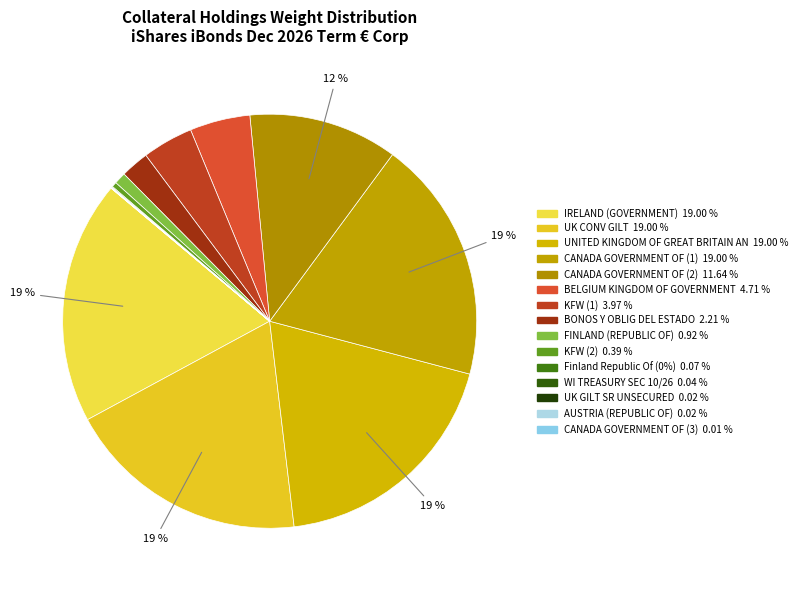

Which slice is the smallest?

CANADA GOVERNMENT OF (3)